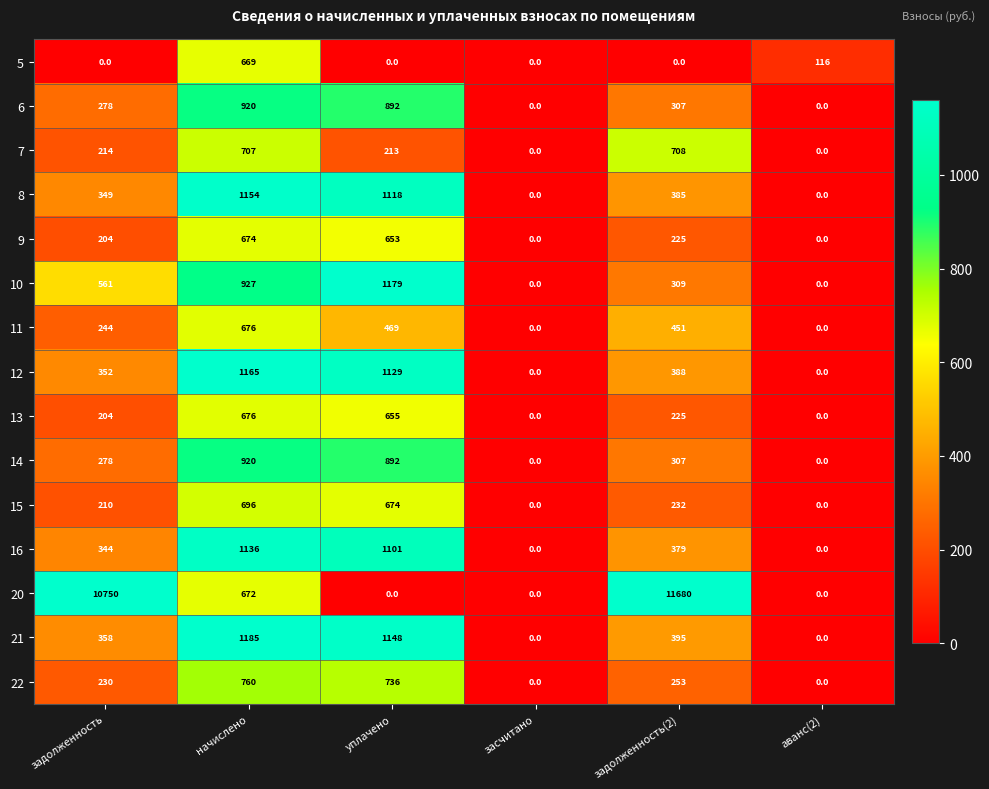

What is the sum of all 22 values?

1979